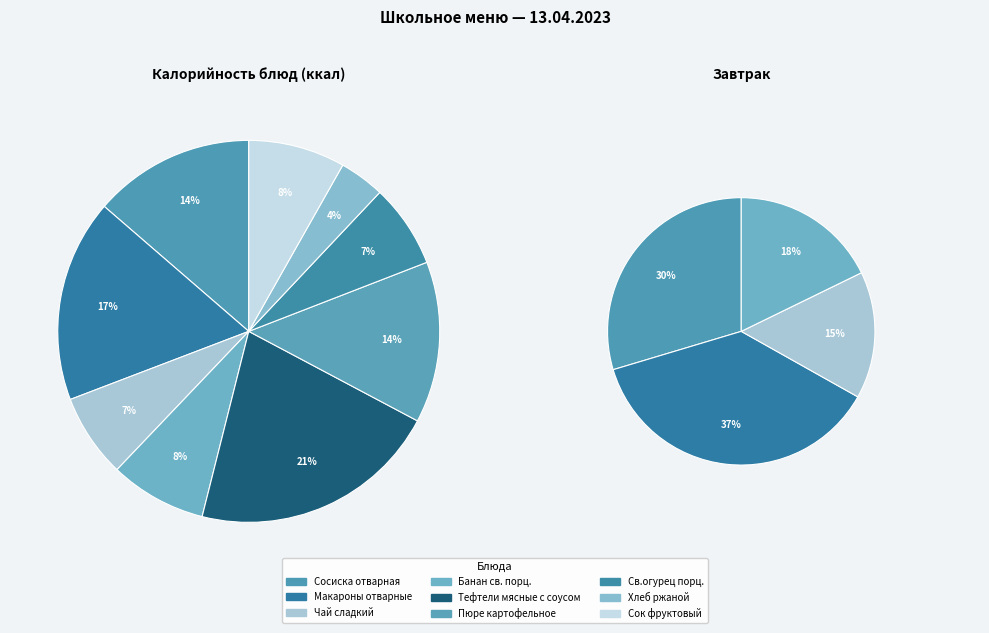

To the nearest percent, what is the average slice percentage?

11%